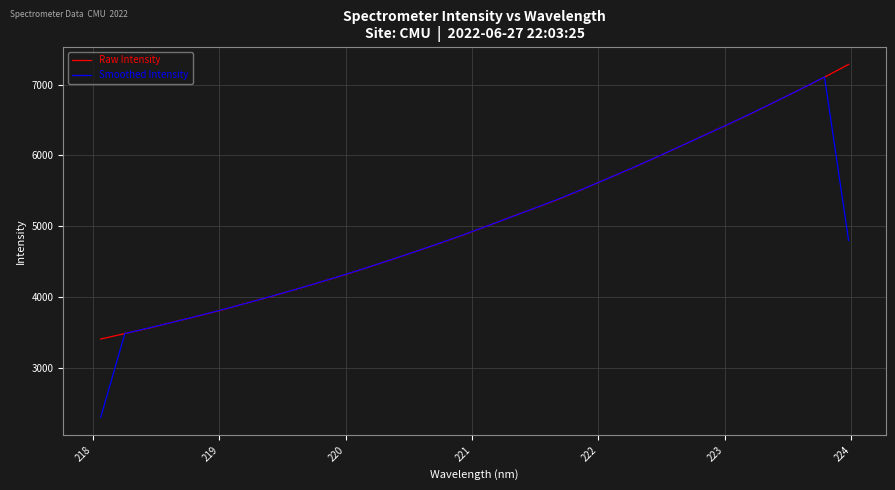

What is the maximum value for Raw Intensity?

7285.4